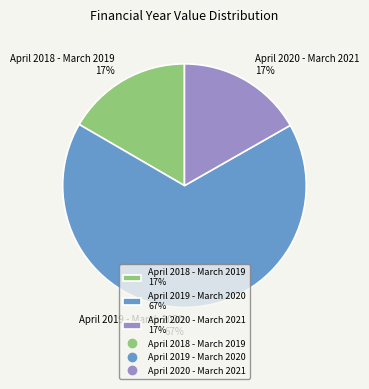

To the nearest percent, what is the difference between the largest and smallest slice percentages?

50%